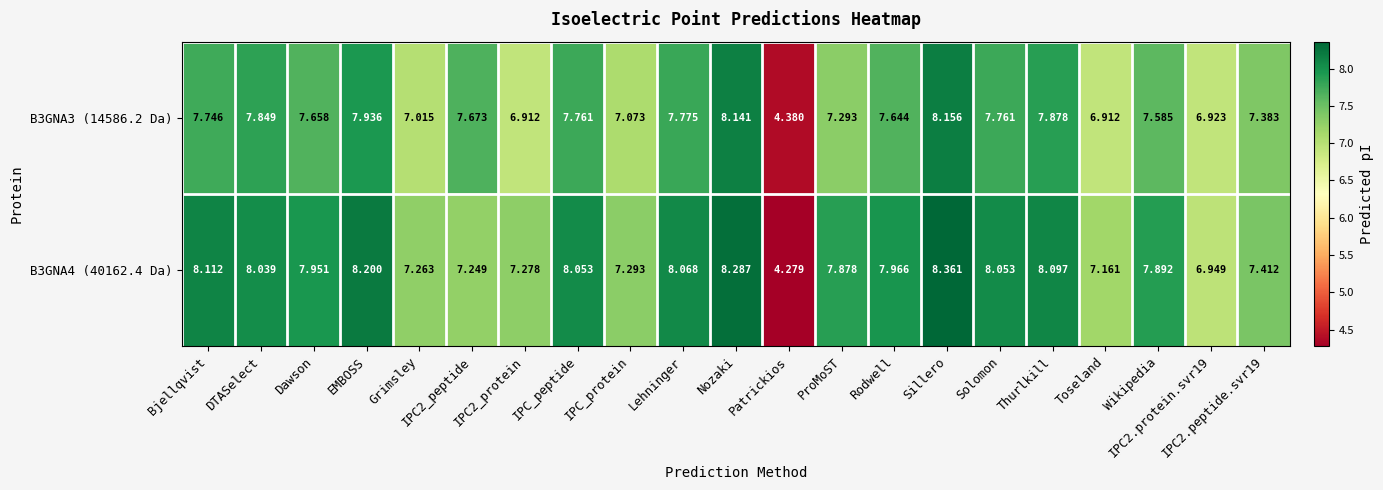

Which series has the widest spread of values?

B3GNA4 (40162.4 Da)